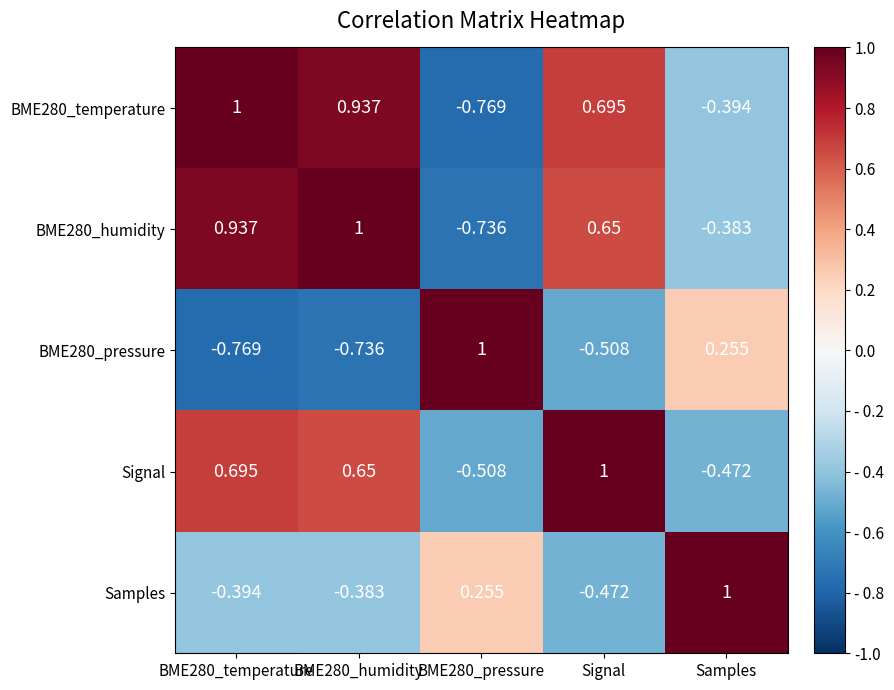

Which category has the highest value in the Signal series?

Signal